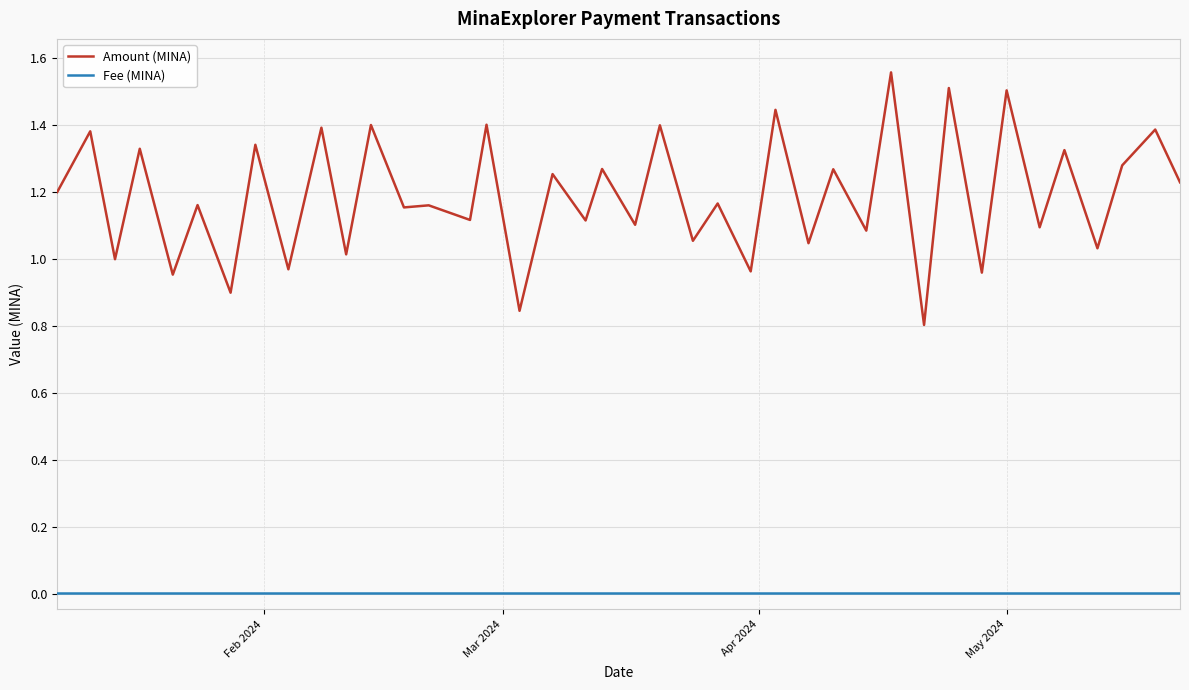

Which series has the largest total across all categories?

Amount (MINA)